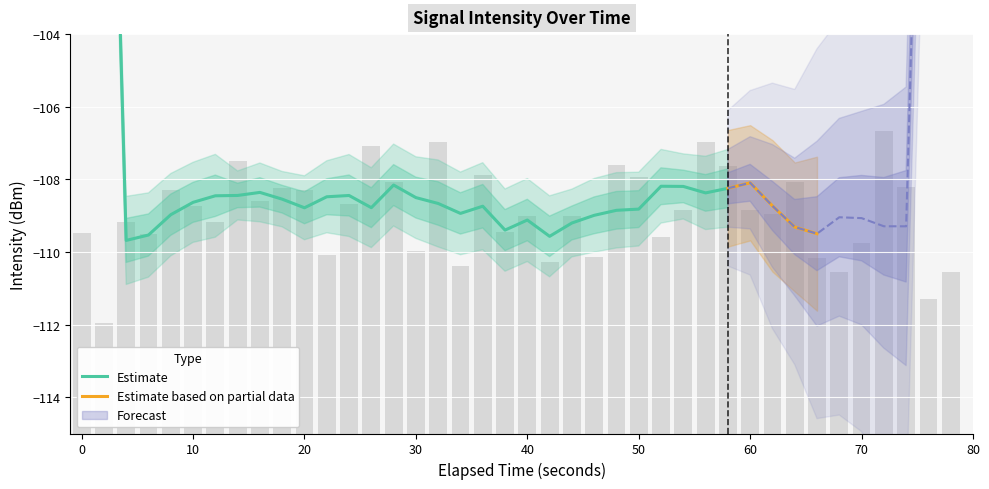

What is the highest value of the Estimate based on partial data series?

-108.1